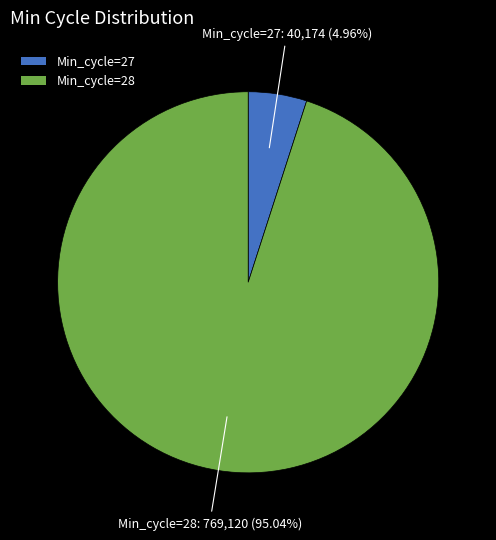

How many segments does this pie chart have?

2